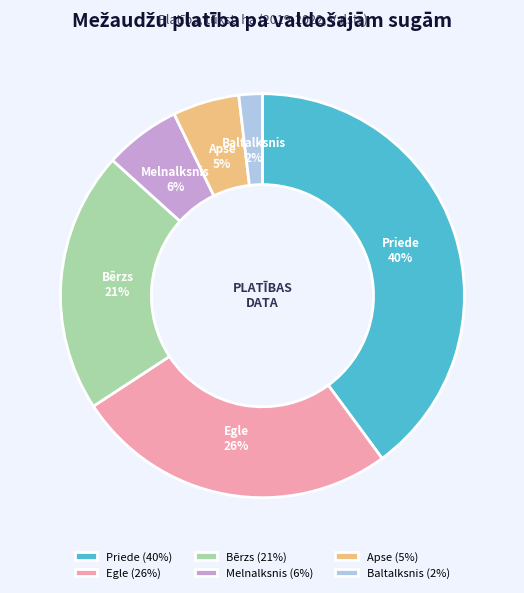

What is the ratio of the value at Baltalksnis to the value at Melnalksnis?

0.3